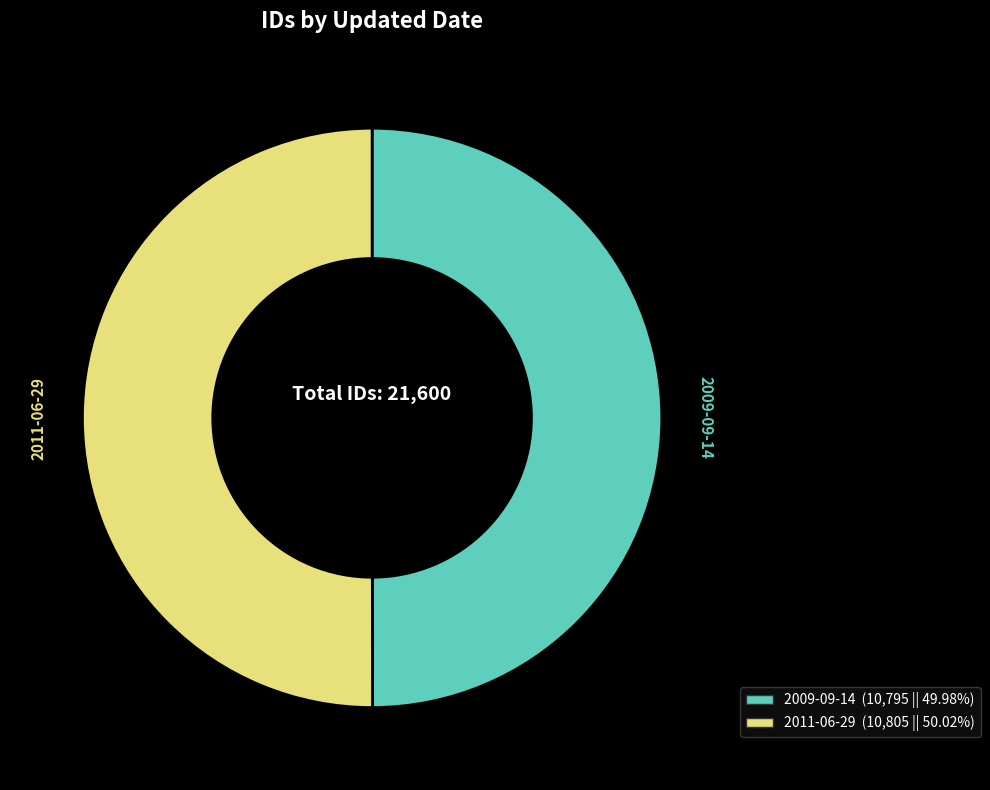

Do 2009-09-14 and 2011-06-29 together represent more than half of the pie?

Yes